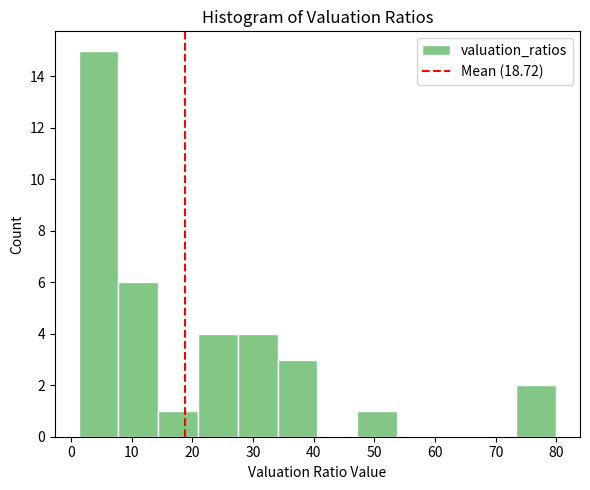

Reading left to right, list every bar in this chart as the range it spans on the x-axis followed by its height. Neither the bar edges nor the heights are printed on the chart, so give them approximately, as read against the axes.

1 to 8: 15
8 to 14: 6
14 to 21: 1
21 to 28: 4
28 to 34: 4
34 to 41: 3
41 to 47: 0
47 to 54: 1
54 to 60: 0
60 to 67: 0
67 to 73: 0
73 to 80: 2